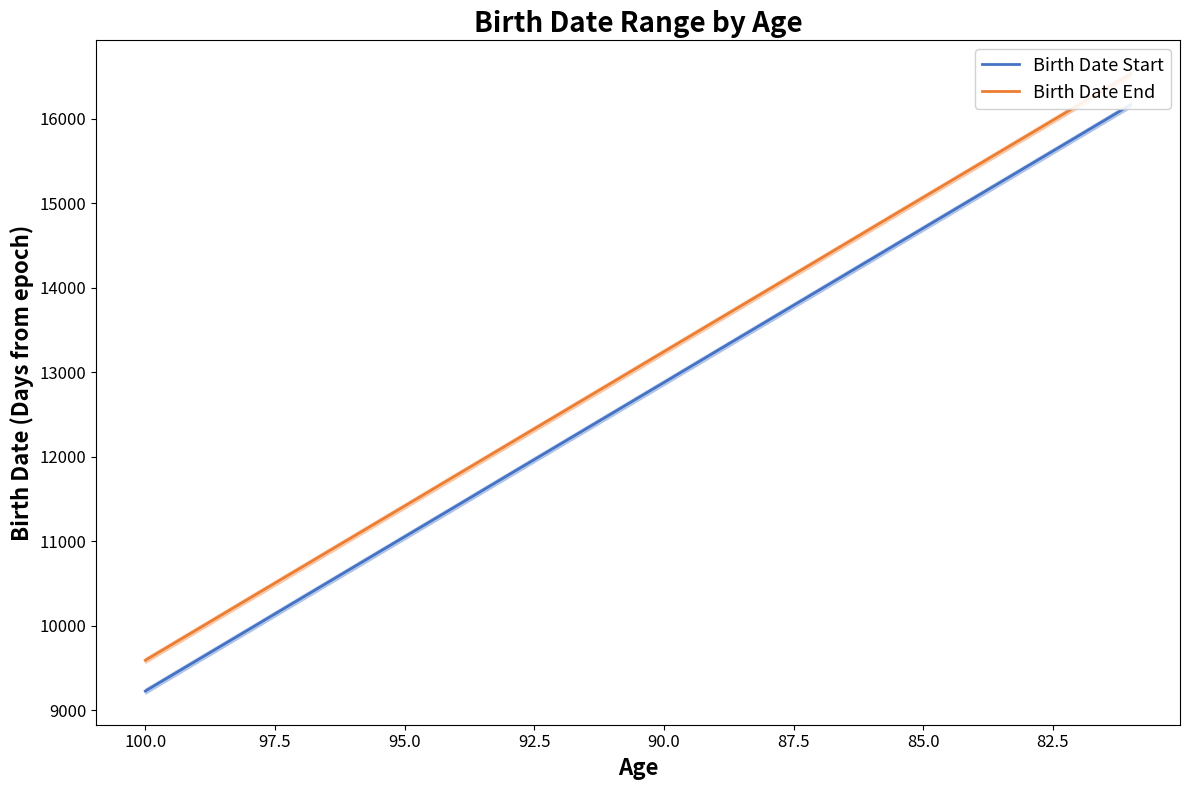

What are all the series names shown in the legend?

Birth Date Start, Birth Date End